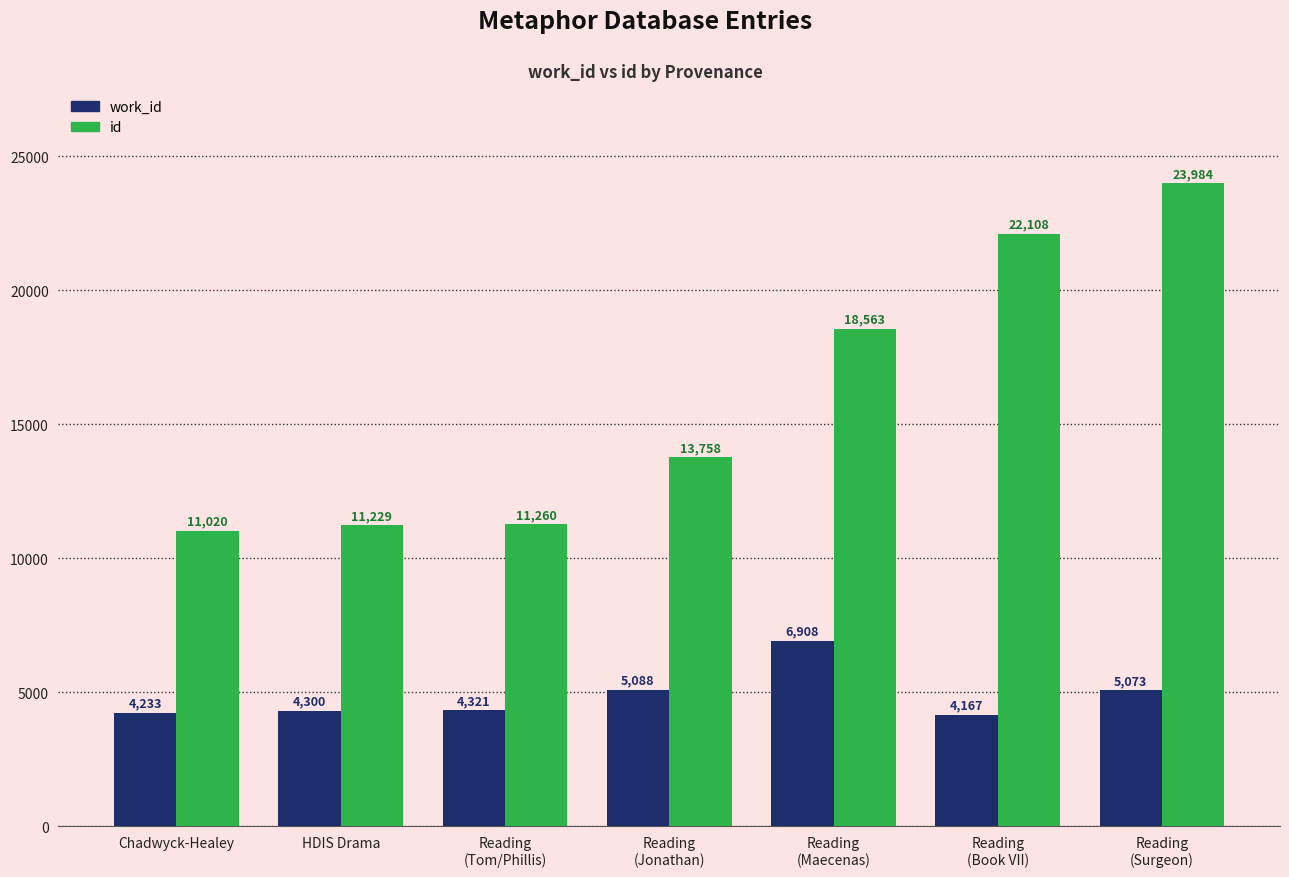

Which series has the largest total across all categories?

id